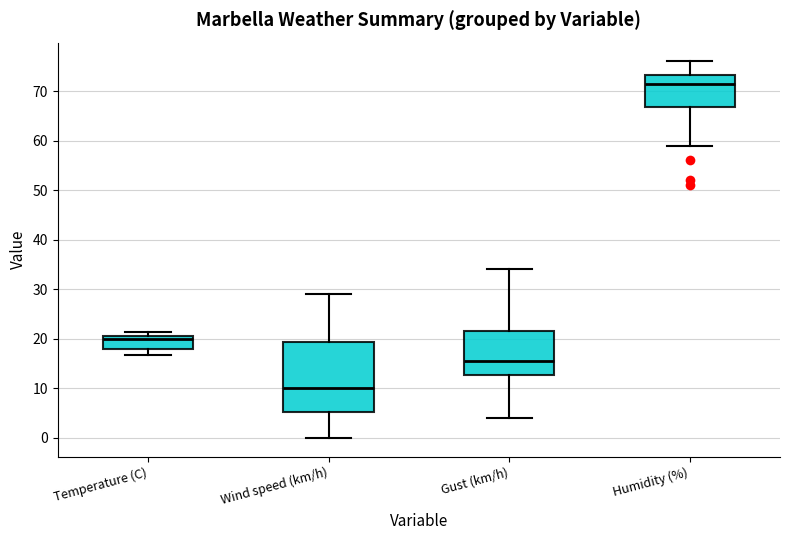

Where is the lower edge of the box for Humidity (%) on the y-axis? The values are not printed on the chart, so give them approximately, as read against the axis.

67